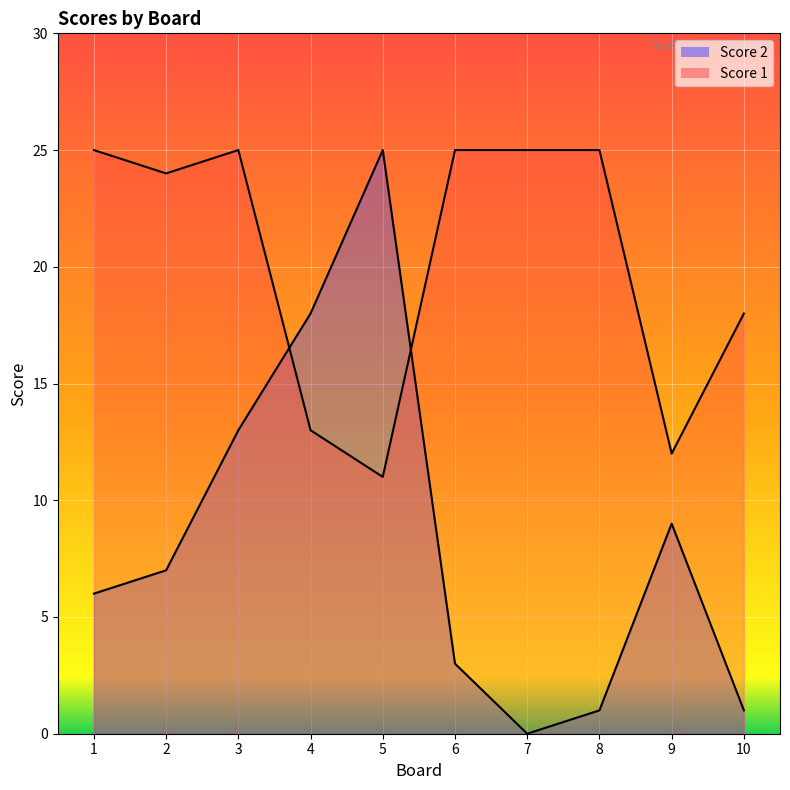

Between 3 and 1, which is larger?

3